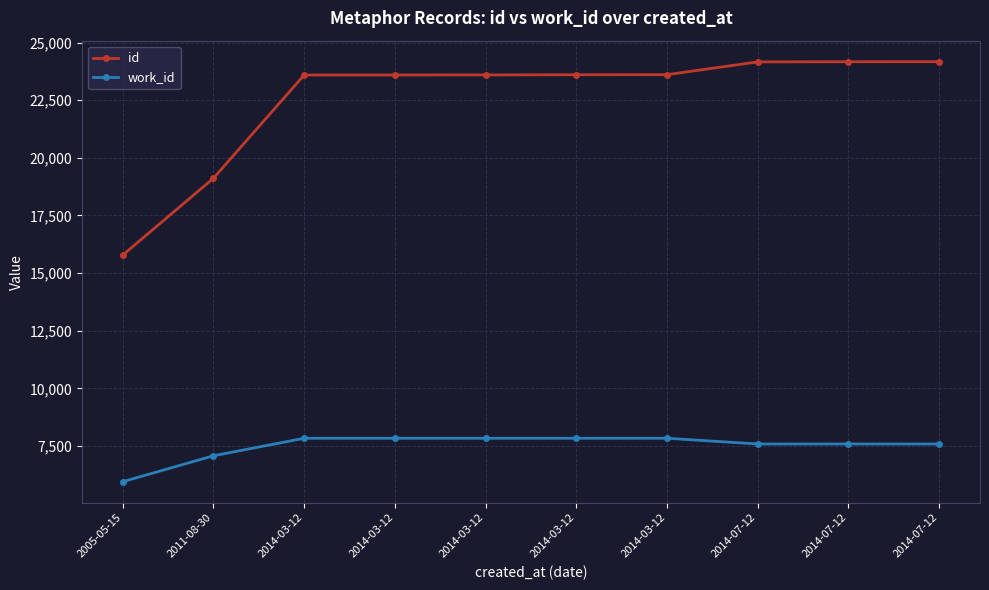

Reading right to left, extract all data points from this chart.

id: 24170	24167	24160	23607	23603	23595	23593	23592	19113	15780
work_id: 7587	7587	7587	7835	7835	7835	7835	7835	7075	5951